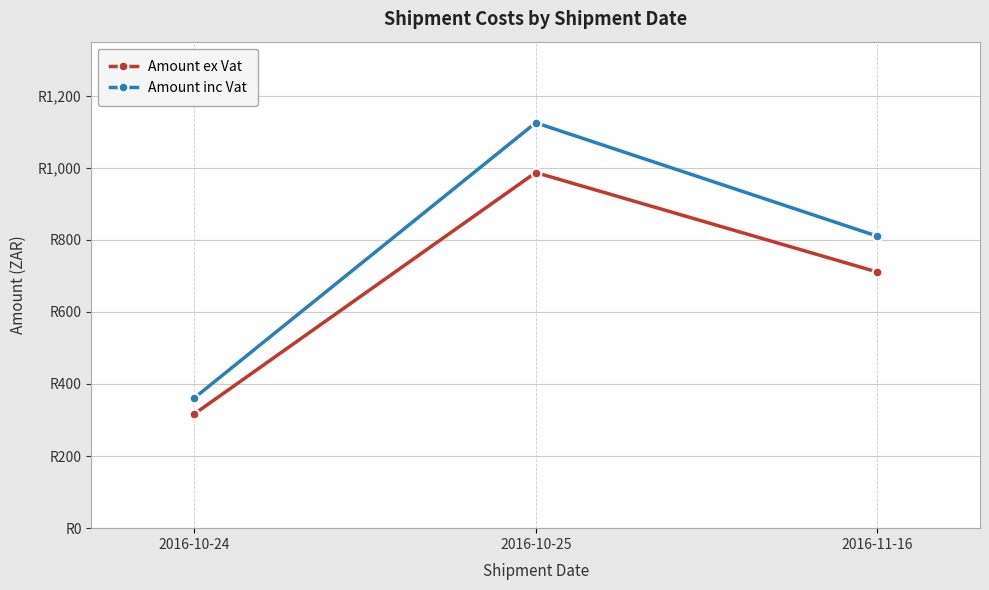

Rank the categories by Amount ex Vat value from highest to lowest.

2016-10-25, 2016-11-16, 2016-10-24